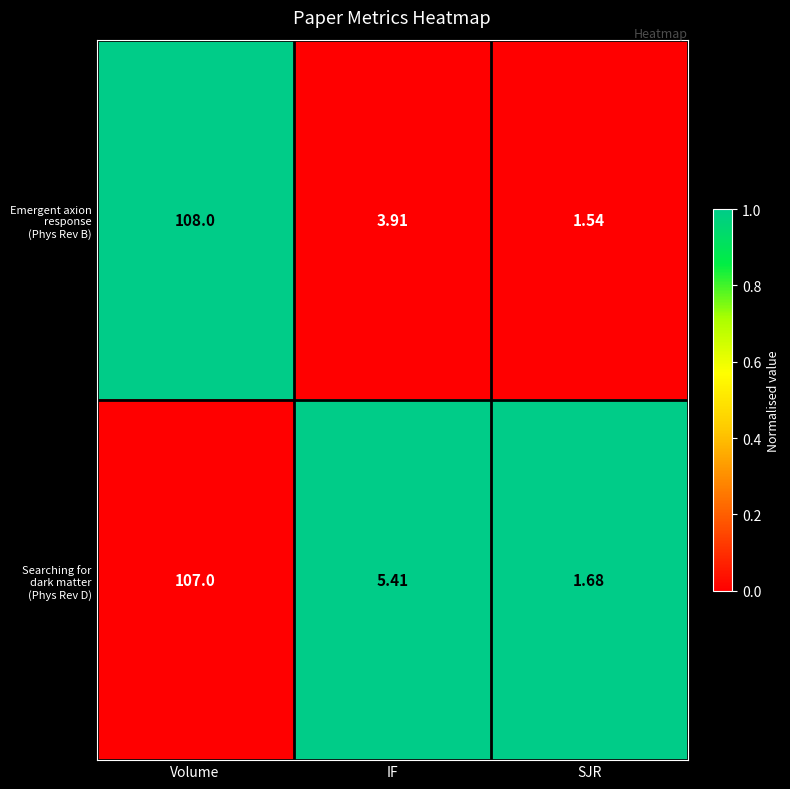

At which category is the sum across all series the highest?

Volume